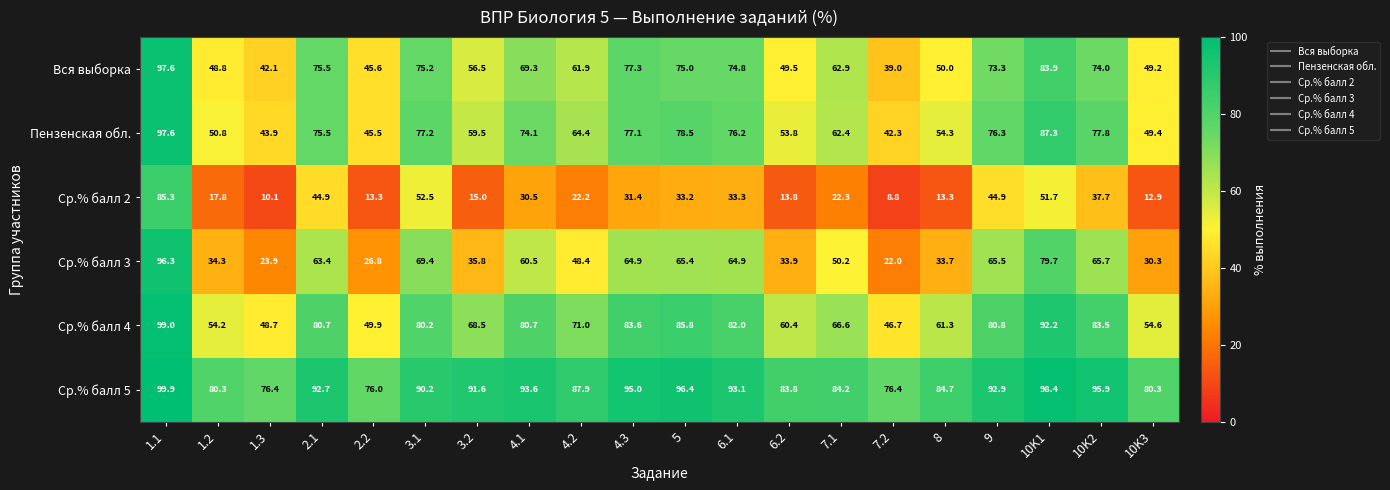

Which label corresponds to the smallest value in the chart?

7.2